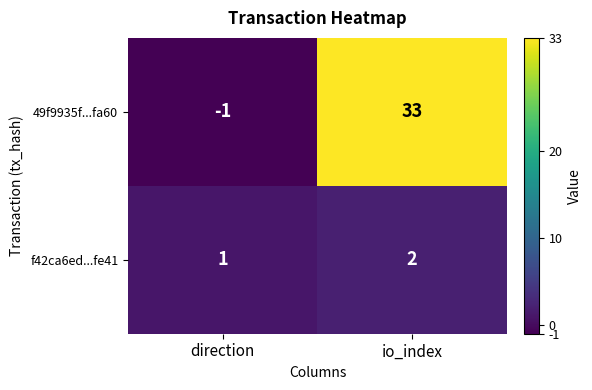

Which category has the highest value in the f42ca6ed...fe41 series?

io_index